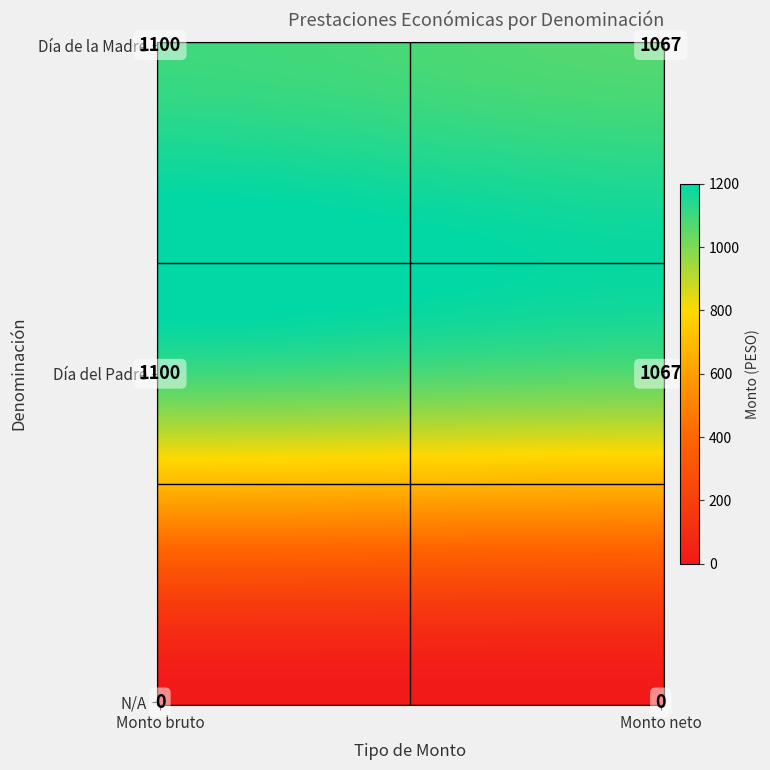

What is the spread (max minus min) of values at 0?

1100